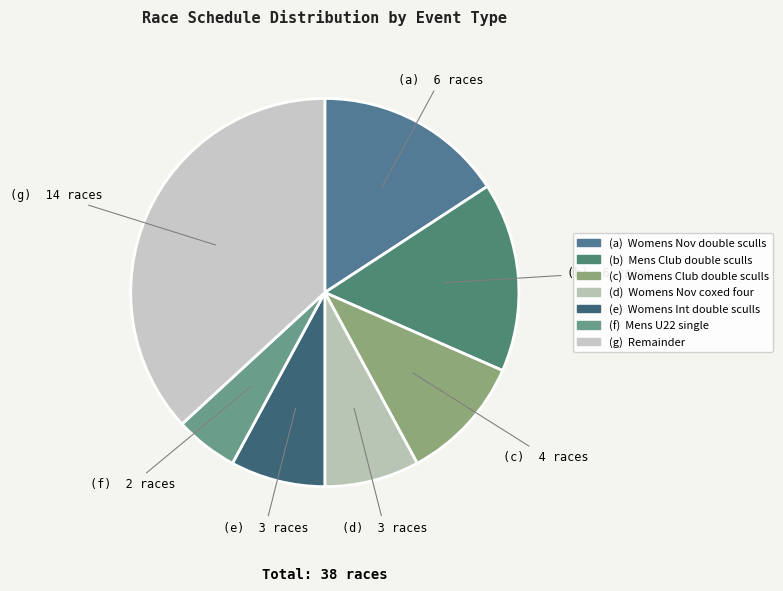

How many slices are in this pie chart?

7